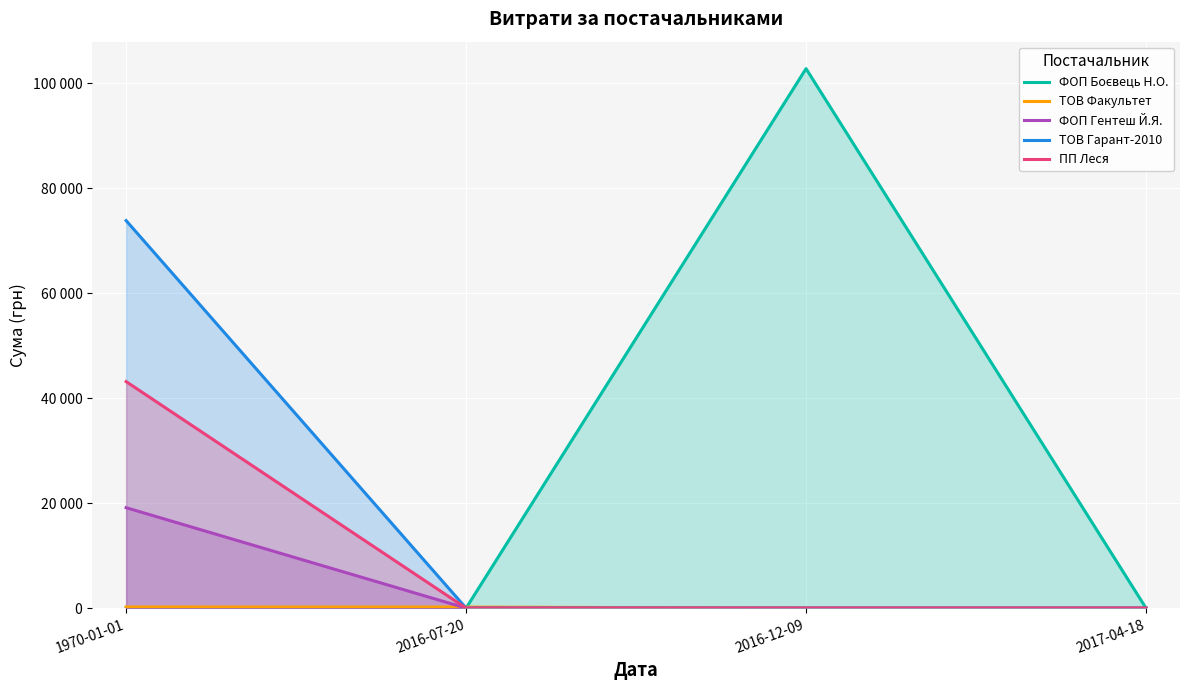

Reading left to right, transcribe all the data shown in this chart.

ФОП Боєвець Н.О.: 1970-01-01=0.0	2016-07-20=0.0	2016-12-09=102800.0	2017-04-18=0.0
ТОВ Факультет: 1970-01-01=215.0	2016-07-20=200.0	2016-12-09=0.0	2017-04-18=0.0
ФОП Гентеш Й.Я.: 1970-01-01=19137.0	2016-07-20=0.0	2016-12-09=0.0	2017-04-18=0.0
ТОВ Гарант-2010: 1970-01-01=73844.3	2016-07-20=0.0	2016-12-09=0.0	2017-04-18=0.0
ПП Леся: 1970-01-01=43164.2	2016-07-20=0.0	2016-12-09=0.0	2017-04-18=0.0